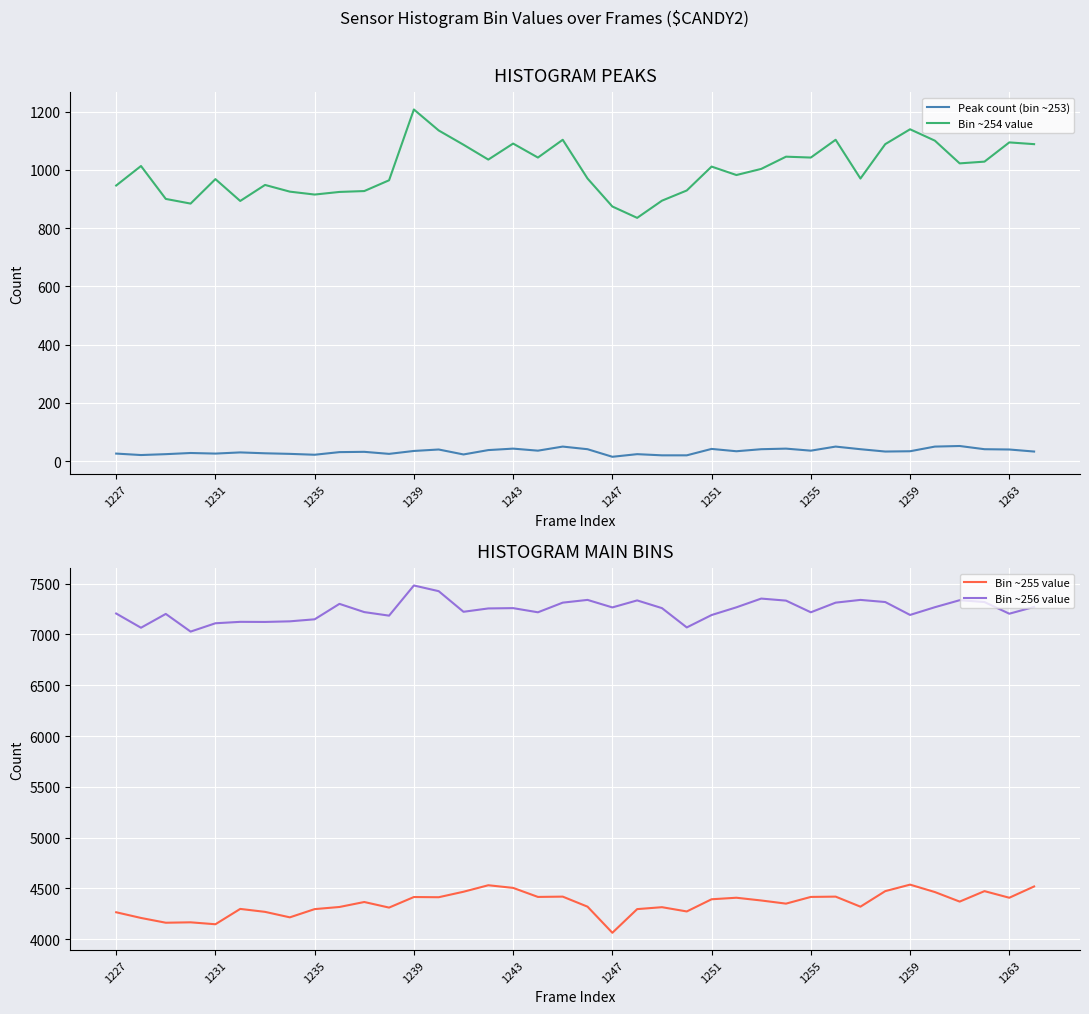

Is it true that Peak count (bin ~253) equals 16 at 1227?

False